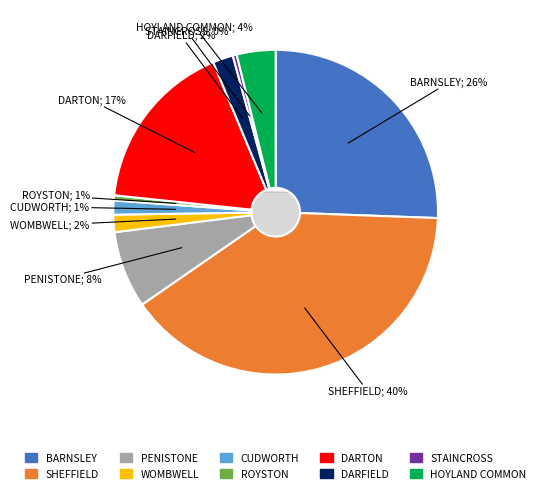

Which category has the biggest portion of the pie?

SHEFFIELD